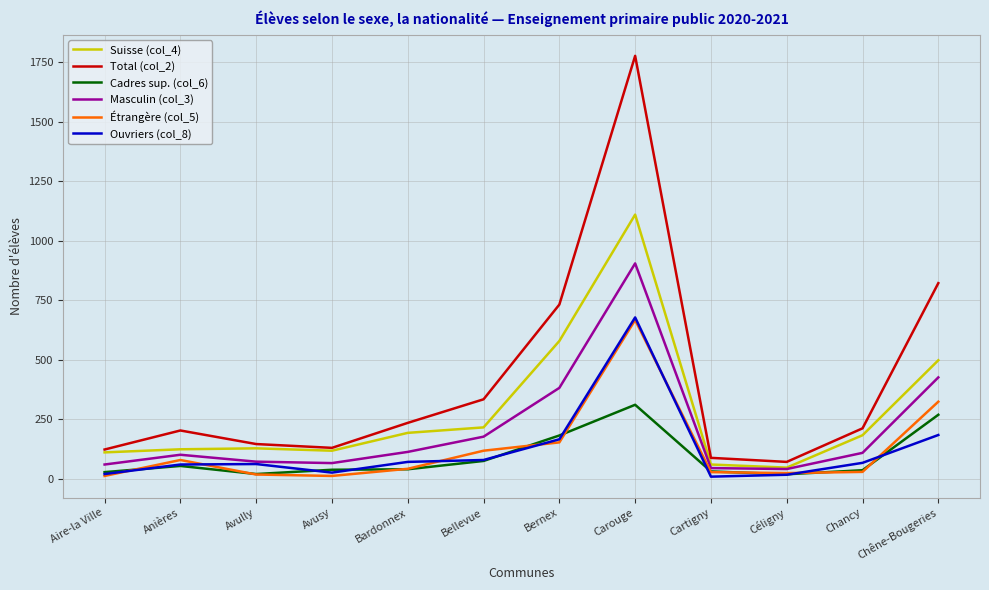

Is it true that Suisse (col_4) equals 457 at Carouge?

False